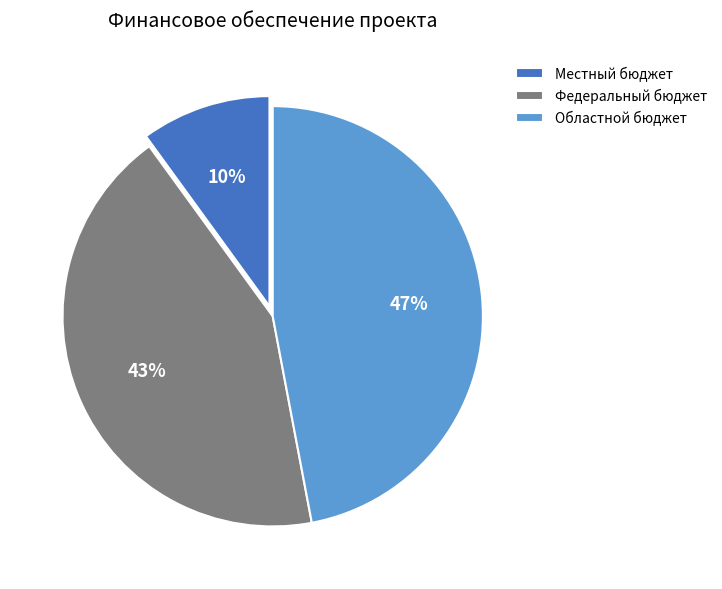

What percentage is the Областной бюджет slice, to the nearest percent?

47%